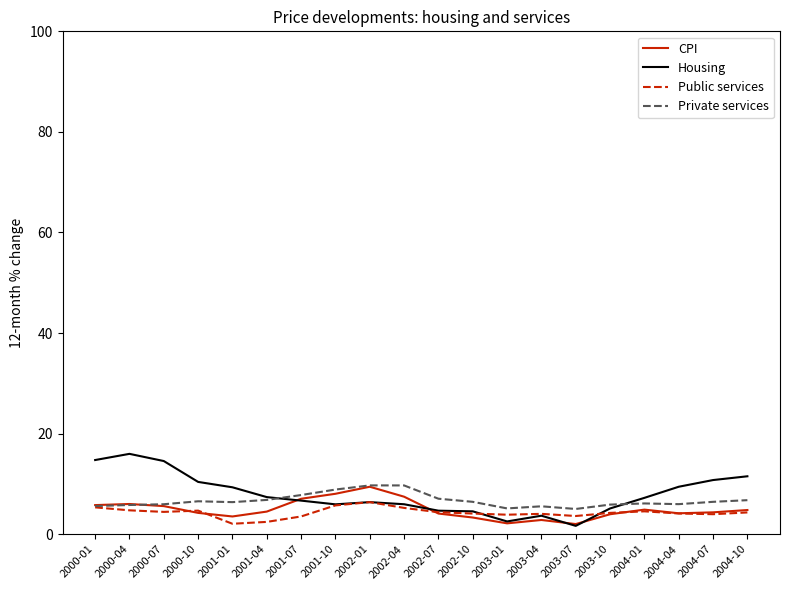

What is the average value of the CPI series?

4.9